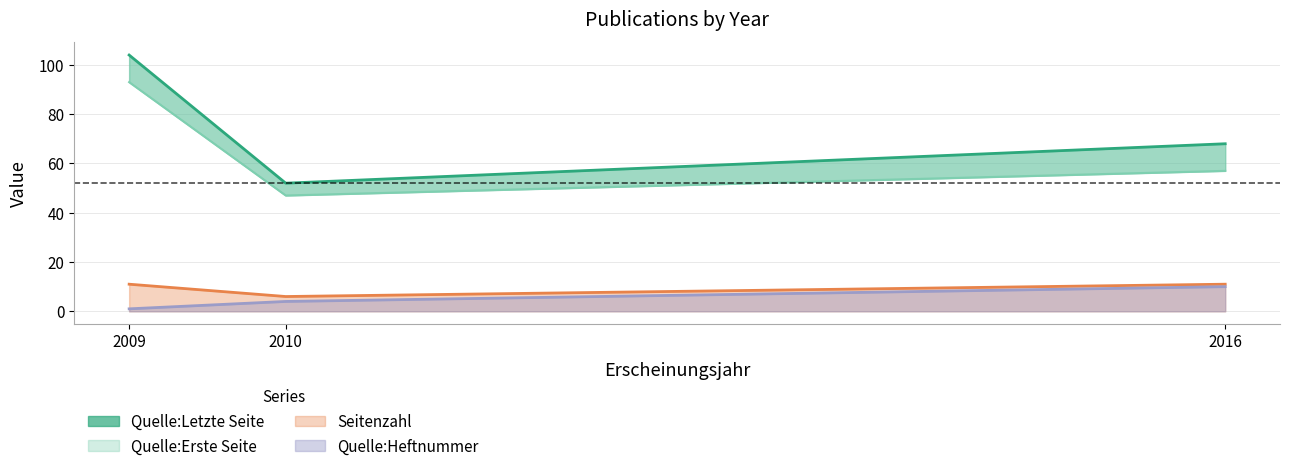

Approximately how many times larger is the value at 2010 compared to 2016?

0.8